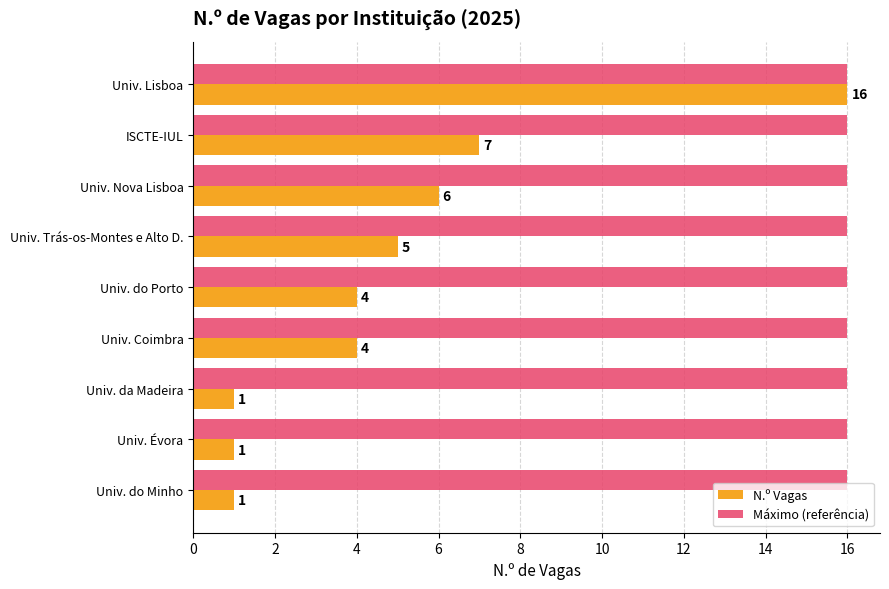

True or false: N.º Vagas has a value of 25 at Univ. Lisboa.

False